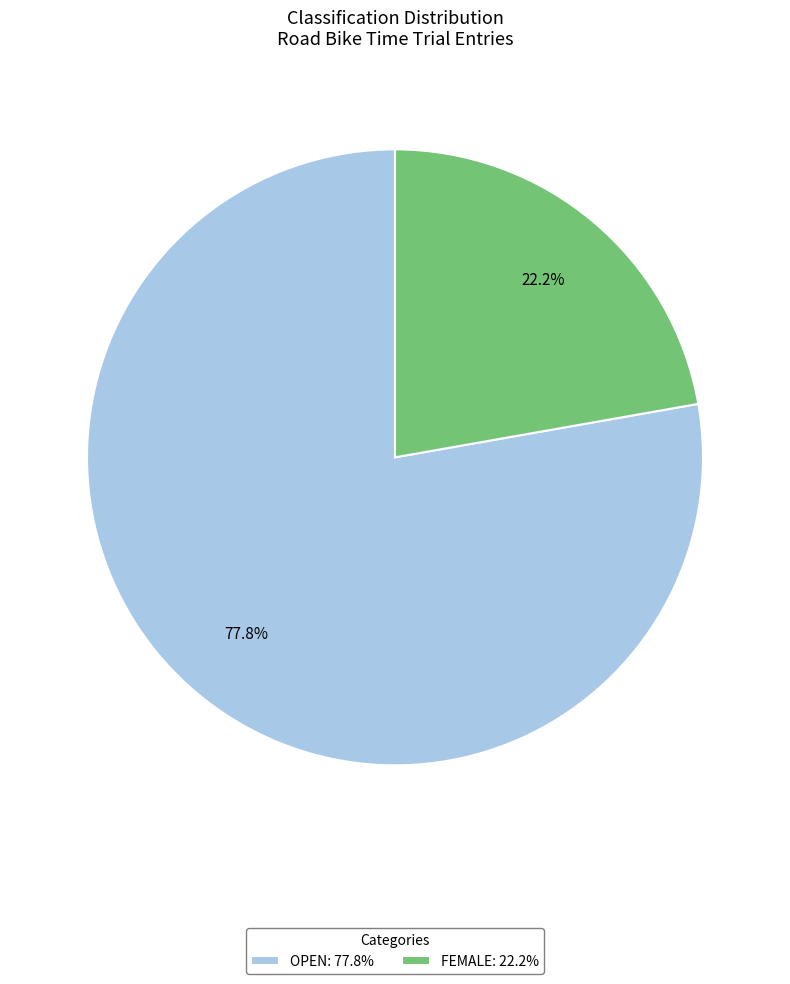

Approximately how many times larger is the value at OPEN: 77.8% compared to FEMALE: 22.2%?

3.5